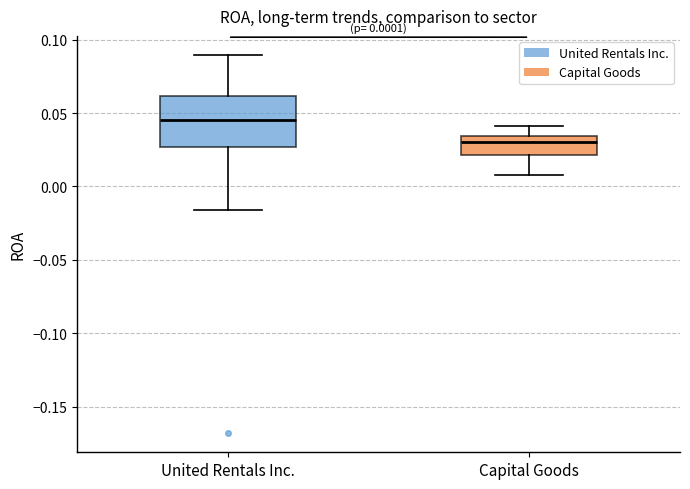

Which box has the lowest median line?

Capital Goods